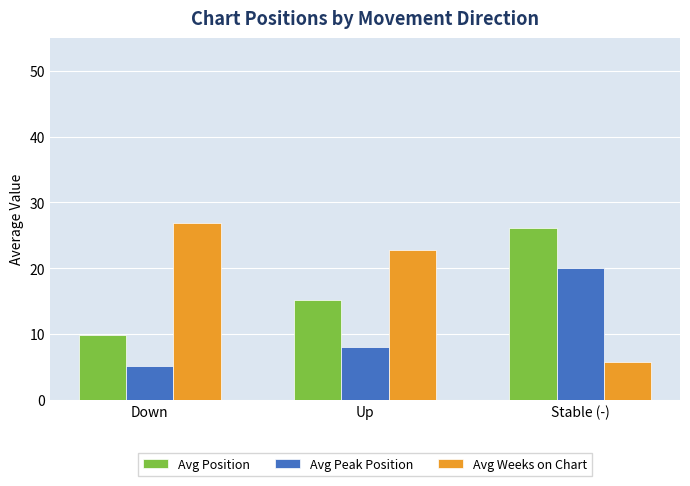

Reading left to right, what are all the values shown in this chart?

Avg Position: 9.8	15.1	26.1
Avg Peak Position: 5.1	8.0	20.1
Avg Weeks on Chart: 26.9	22.7	5.8